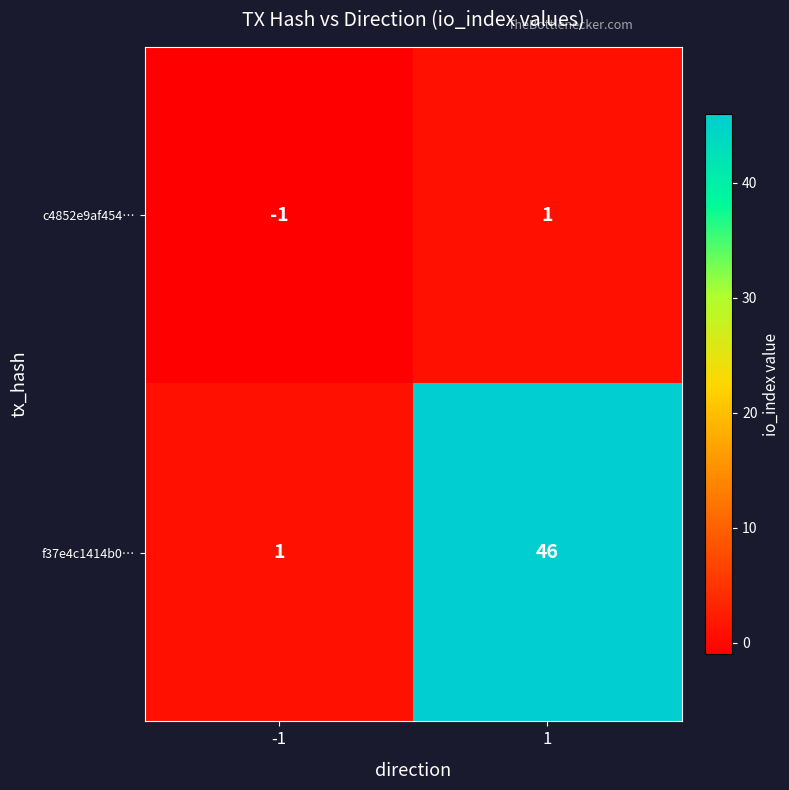

Is it true that c4852e9af454… equals -1 at -1?

True